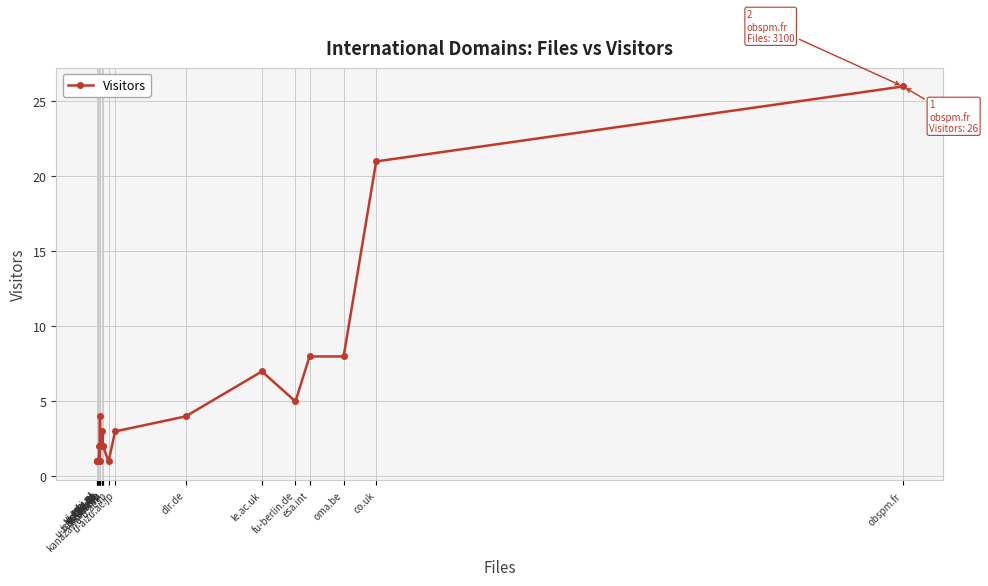

True or false: the data shows 7 at le.ac.uk.

True